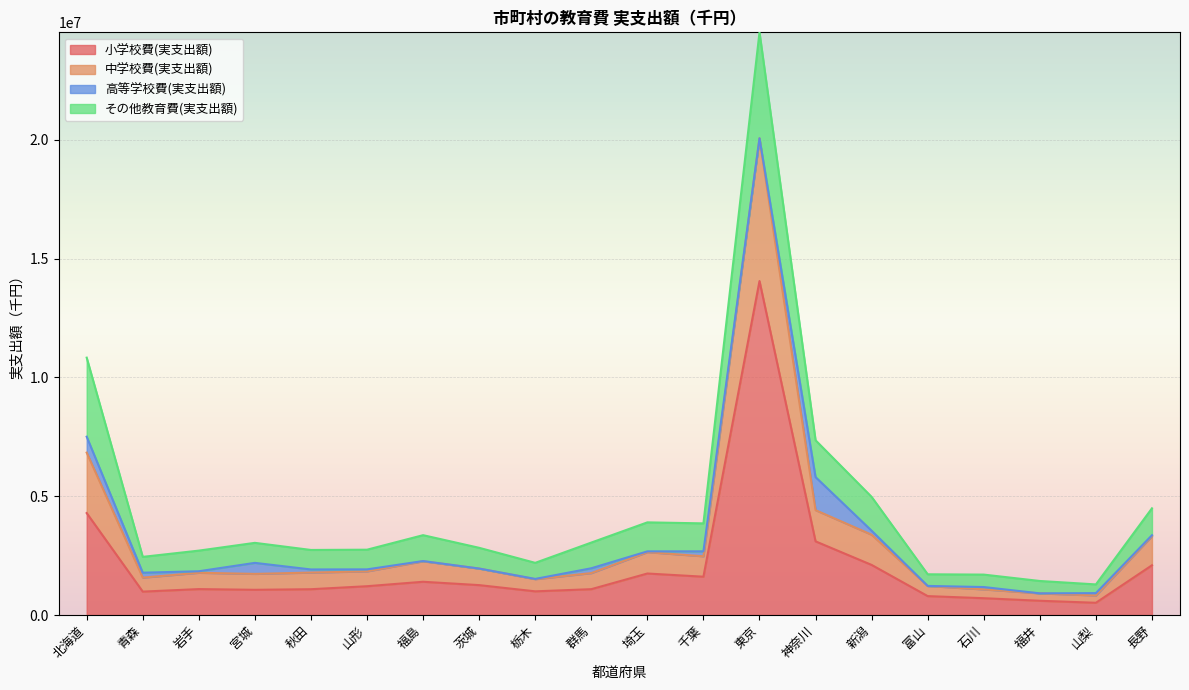

Reading right to left, extract all data points from this chart.

小学校費(実支出額): 2092875	514524	599462	707195	795244	2107553	3099196	14051762	1611984	1746287	1087170	996226	1257730	1398940	1211781	1085597	1060789	1090609	984762	4289596
中学校費(実支出額): 3320373	821294	911668	1077514	1221088	3378199	4412360	20059082	2471096	2645496	1763447	1507958	1955134	2260678	1835955	1785871	1730295	1777829	1573699	6832989